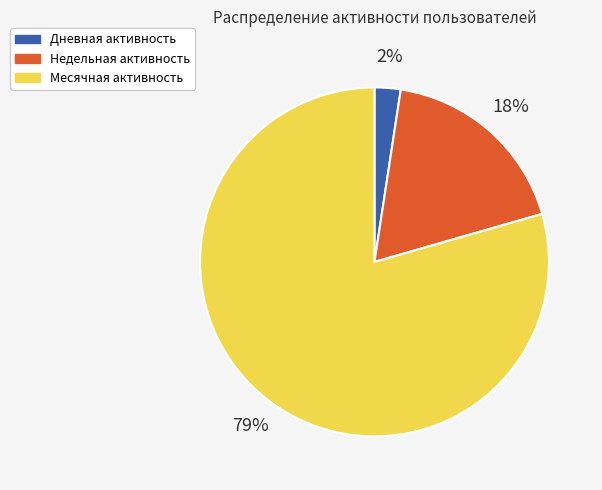

How many slices are in this pie chart?

3